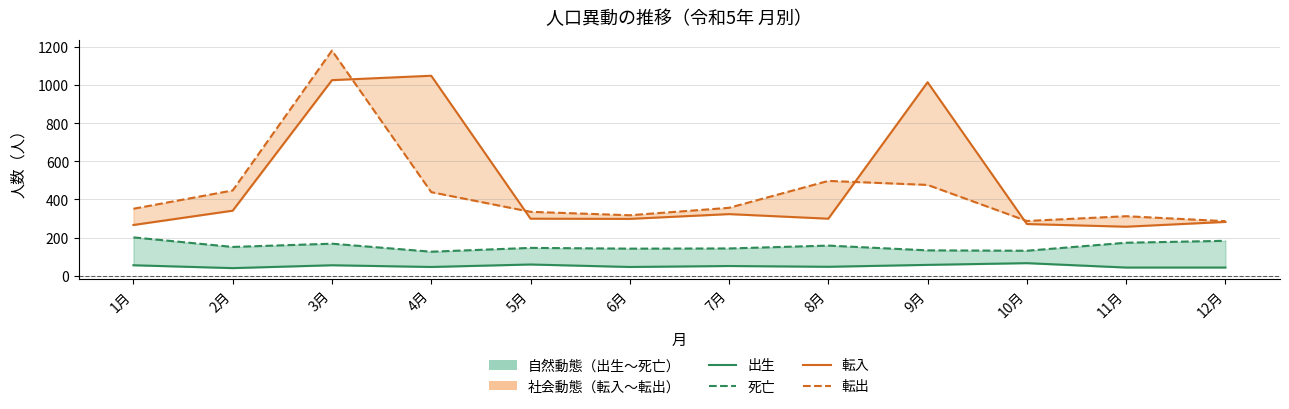

Which series has the widest spread of values?

転入